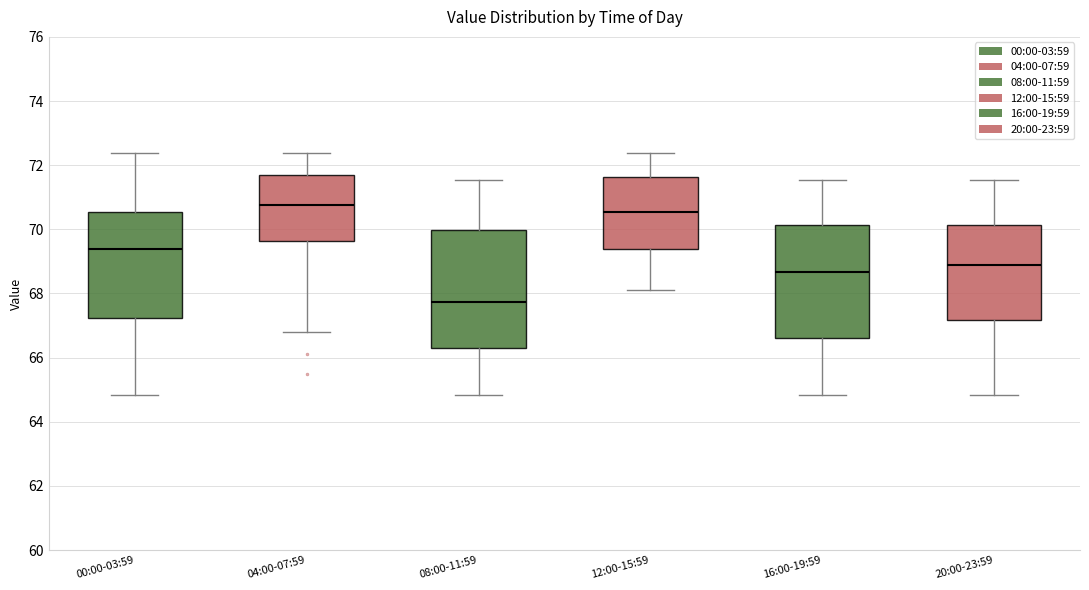

Reading left to right, transcribe this box plot: for each box, give where its median line is, the range the box spans, and where its two whiskers end, as read against the y-axis. The values are not printed on the chart, so give them approximately, as read against the axis.

00:00-03:59: median 69.4, box 67.2 to 70.6, whiskers 64.8 to 72.4
04:00-07:59: median 70.8, box 69.6 to 71.8, whiskers 66.8 to 72.4
08:00-11:59: median 67.8, box 66.4 to 70.0, whiskers 64.8 to 71.6
12:00-15:59: median 70.6, box 69.4 to 71.6, whiskers 68.2 to 72.4
16:00-19:59: median 68.6, box 66.6 to 70.2, whiskers 64.8 to 71.6
20:00-23:59: median 69.0, box 67.2 to 70.2, whiskers 64.8 to 71.6